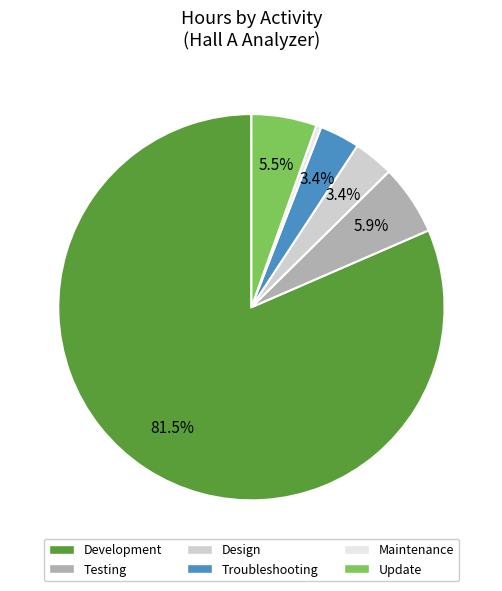

Approximately how many times larger is the value at Design compared to Testing?

0.6